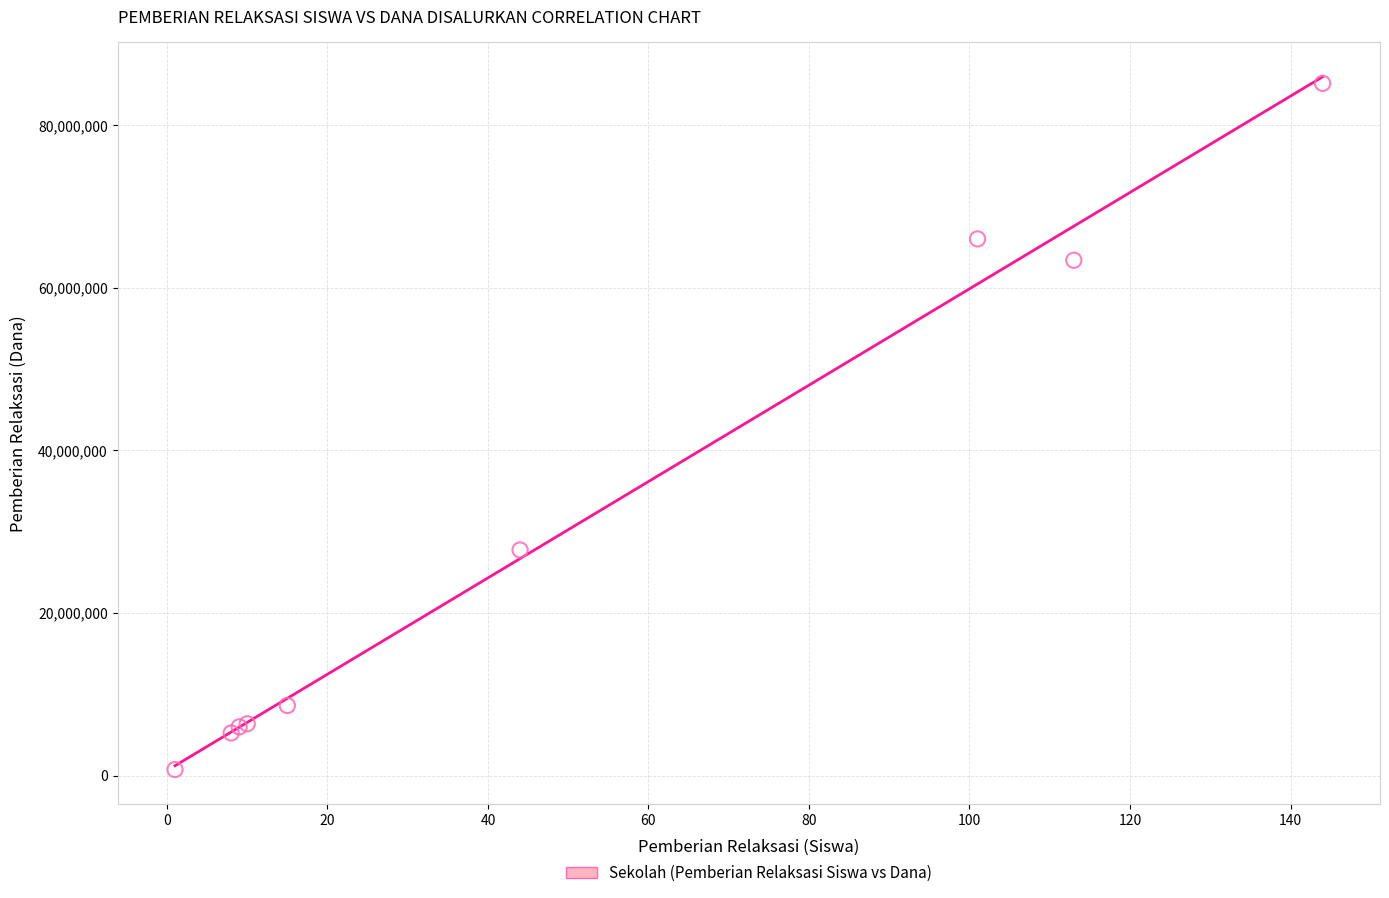

What Y value in the scatter plot is closest to 42937500?

27750000